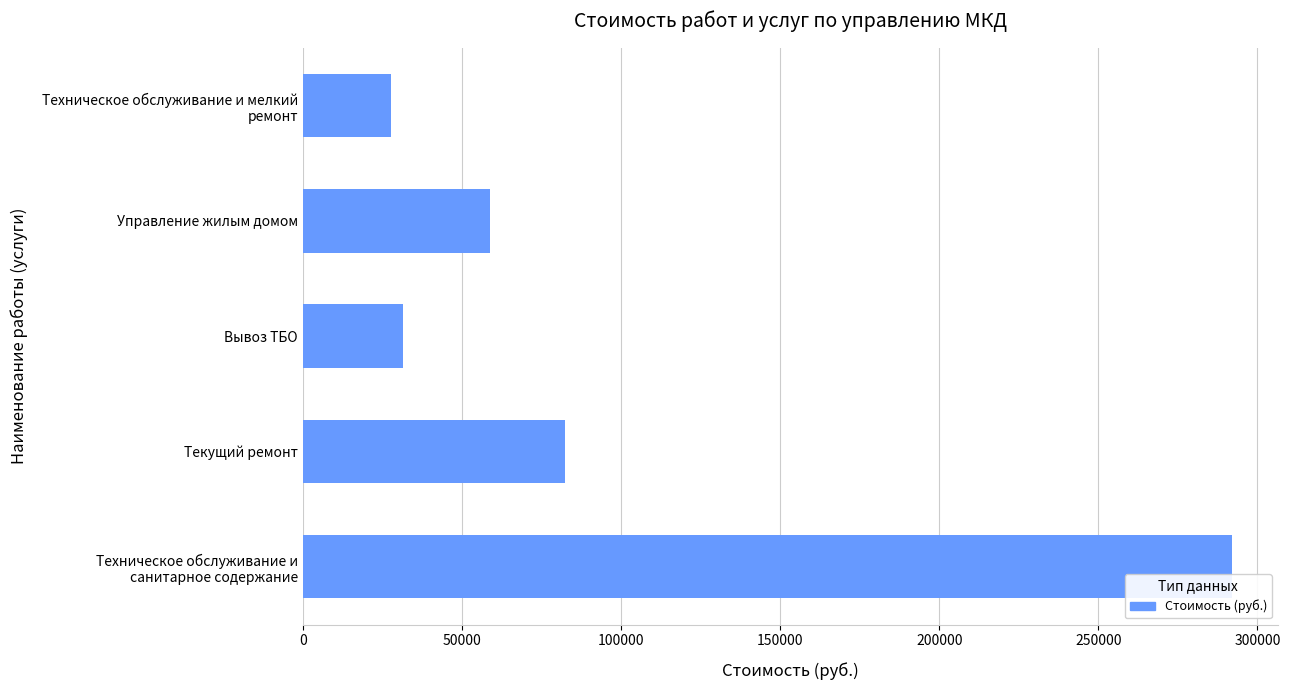

What is the smallest value displayed?

27668.2